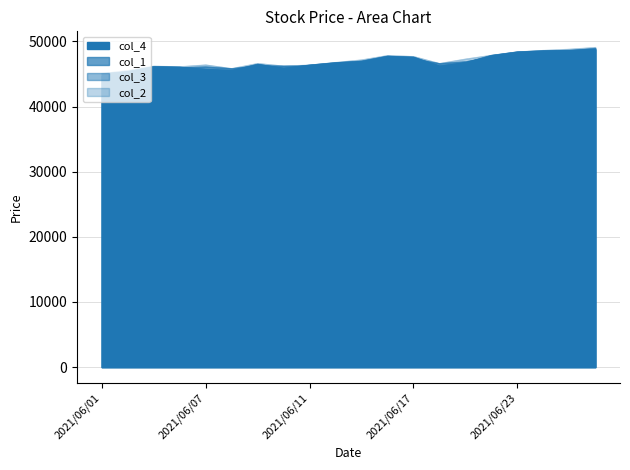

Where is the first local maximum for col_3?

2021/06/03